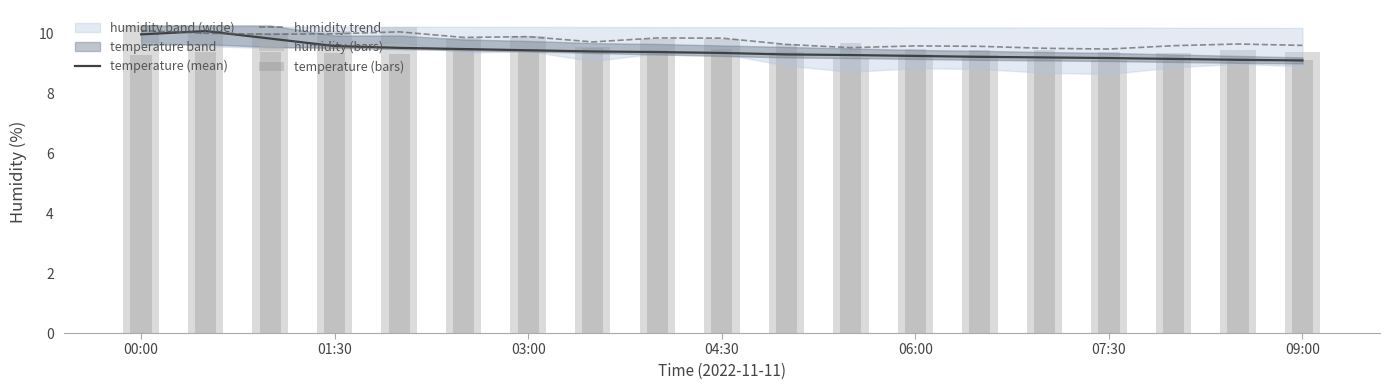

Which series has the largest total across all categories?

humidity trend